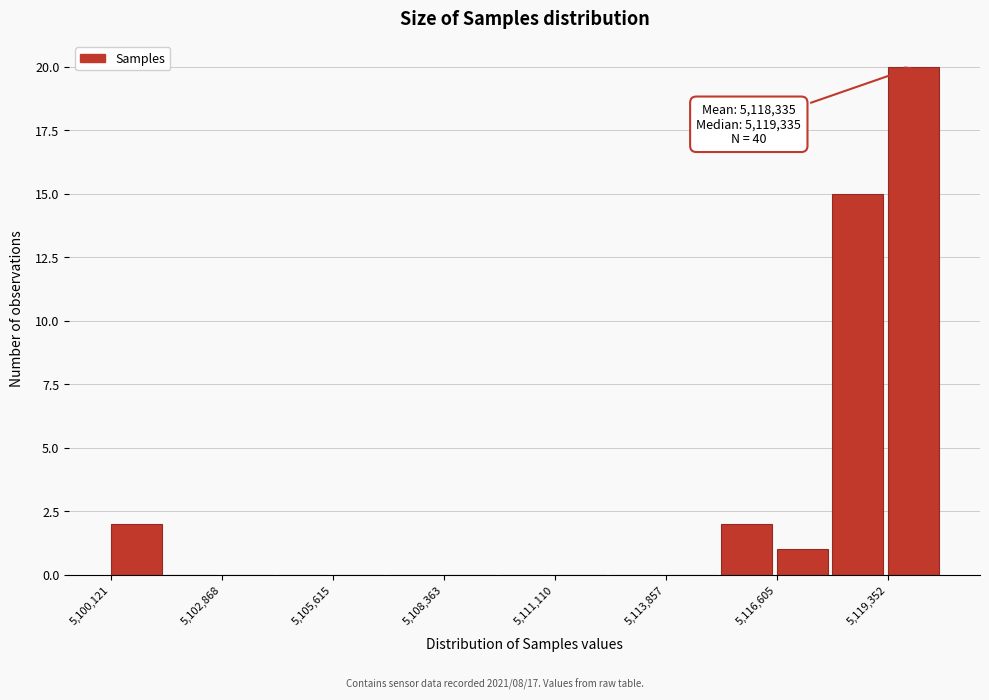

Around what value on the x-axis is the tallest bar? Give the approximate position of its centre, as read against the axis.

5120000